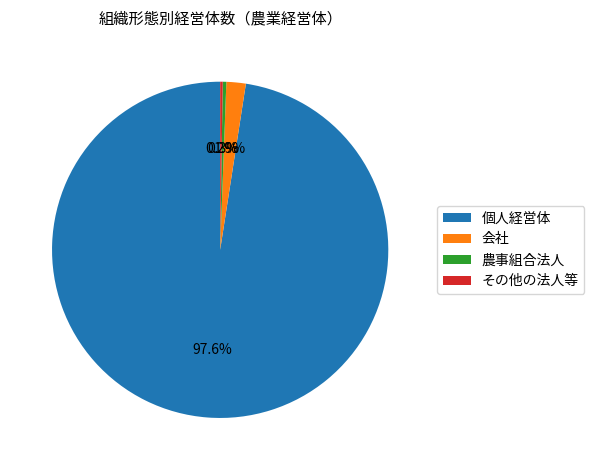

Which has a higher value, 個人経営体 or 農事組合法人?

個人経営体